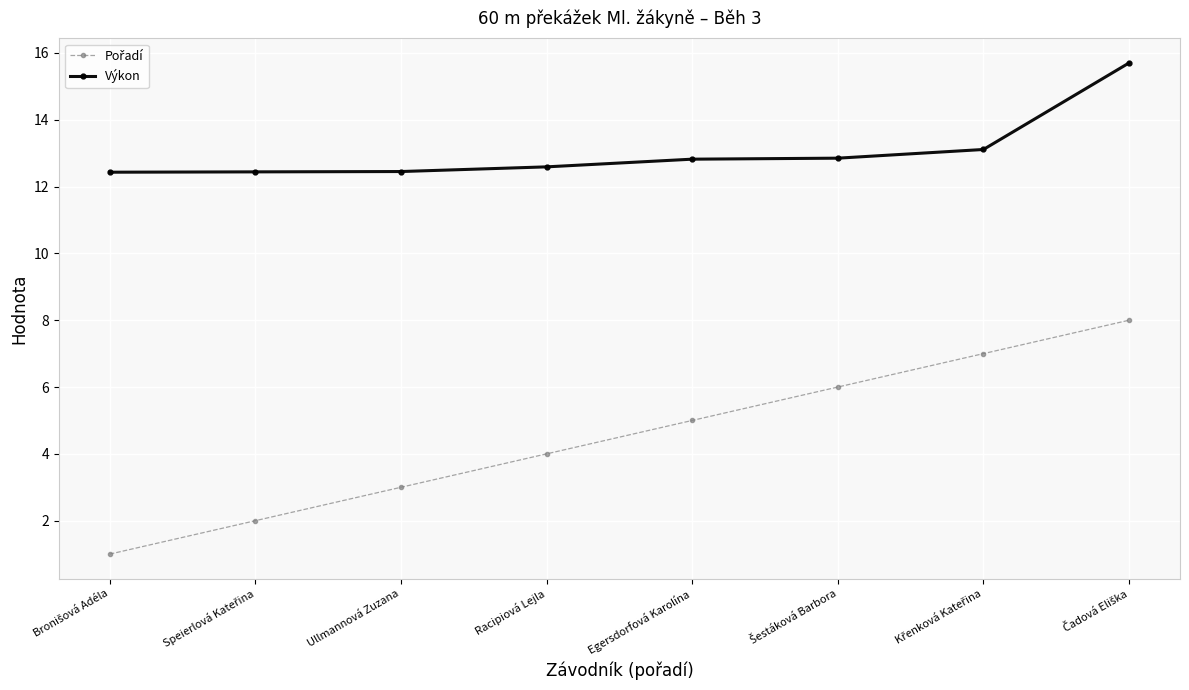

Is it true that Výkon equals 6.2 at Egersdorfová Karolína?

False